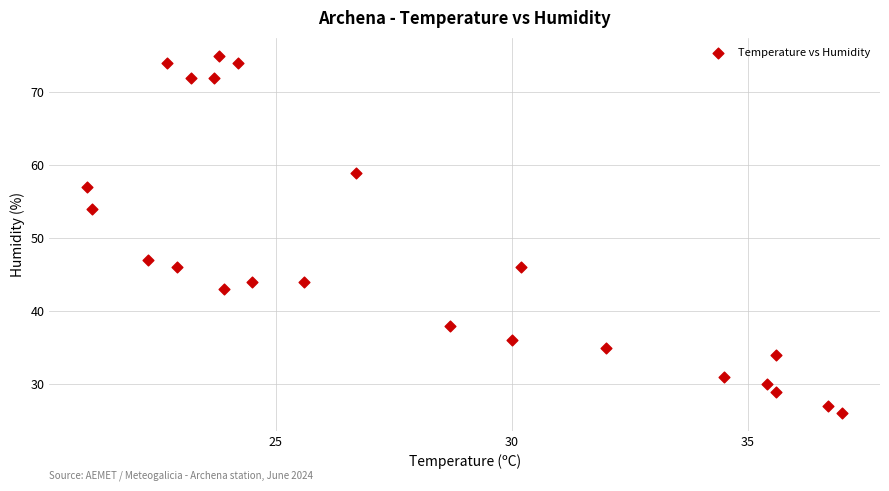

What is the range of Y values (max minus min)?

49